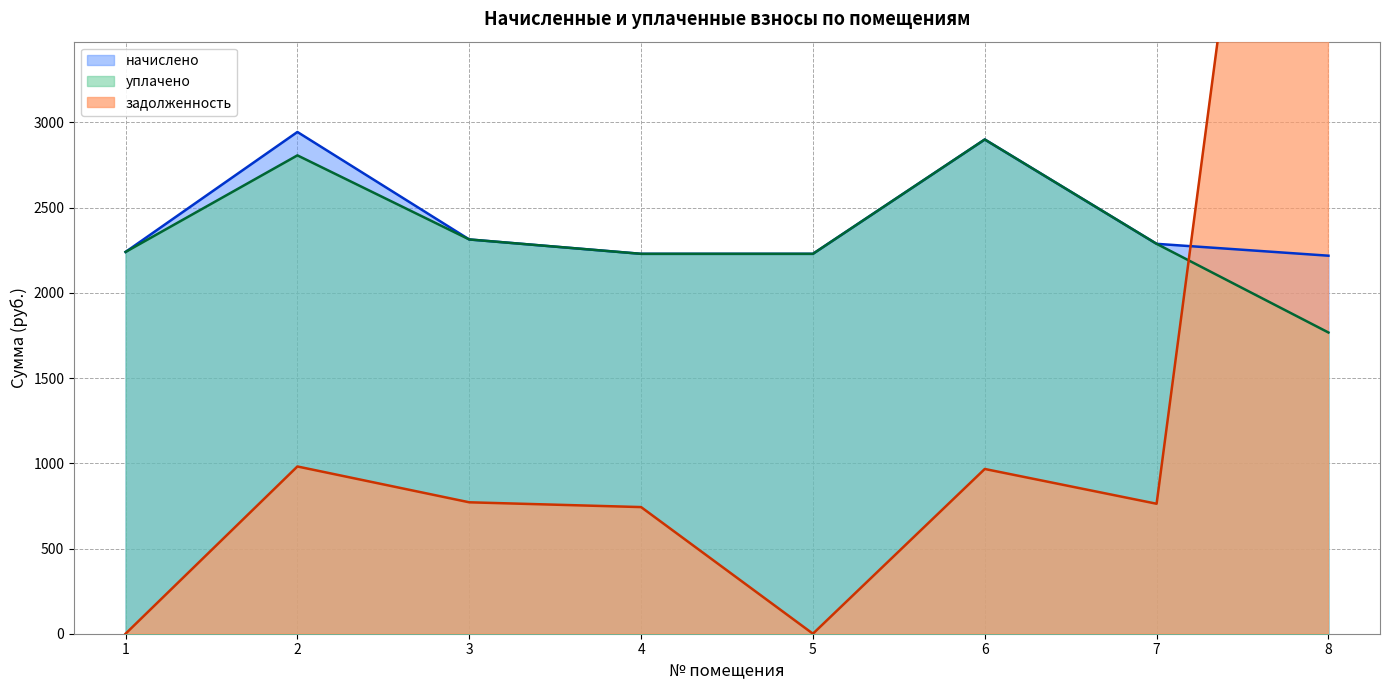

In задолженность, how many points are higher than both neighbors (excluding endpoints)?

2